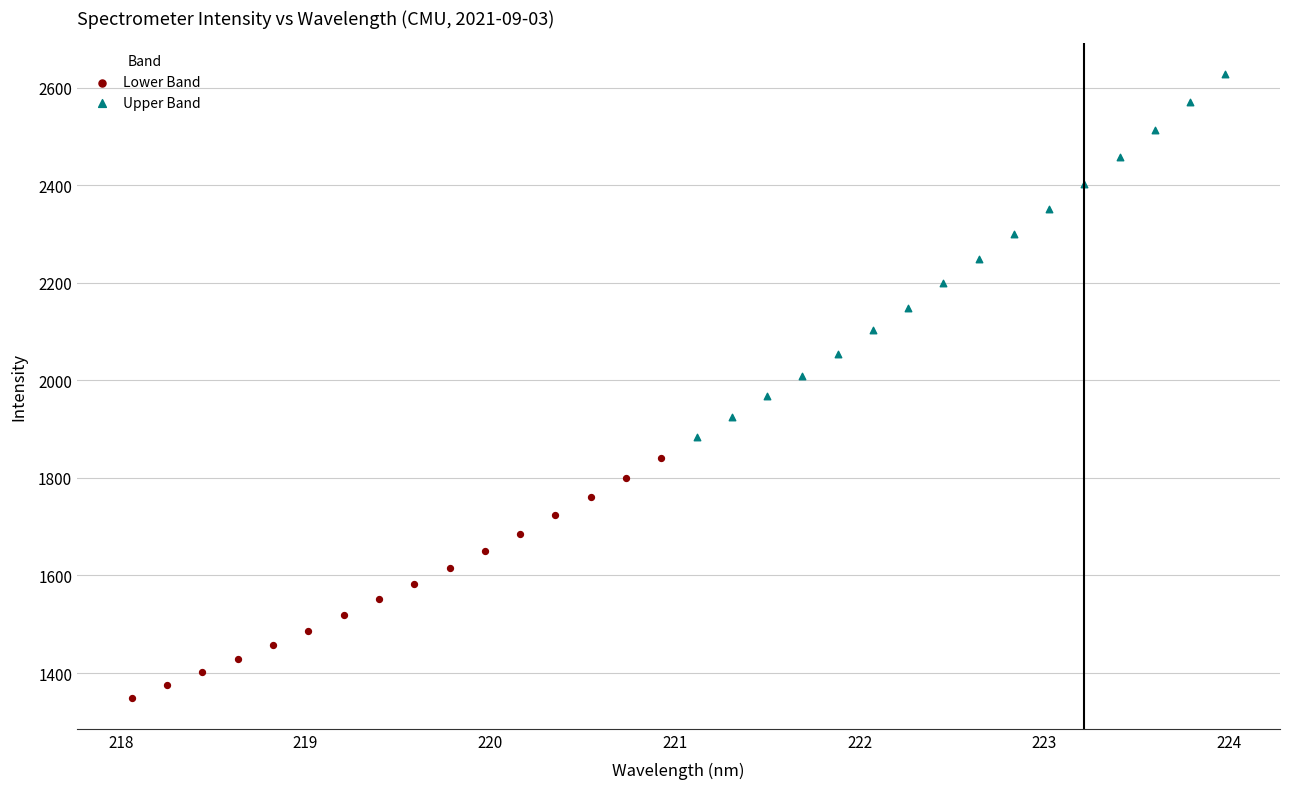

Which series has the largest Y range (max minus min)?

Upper Band